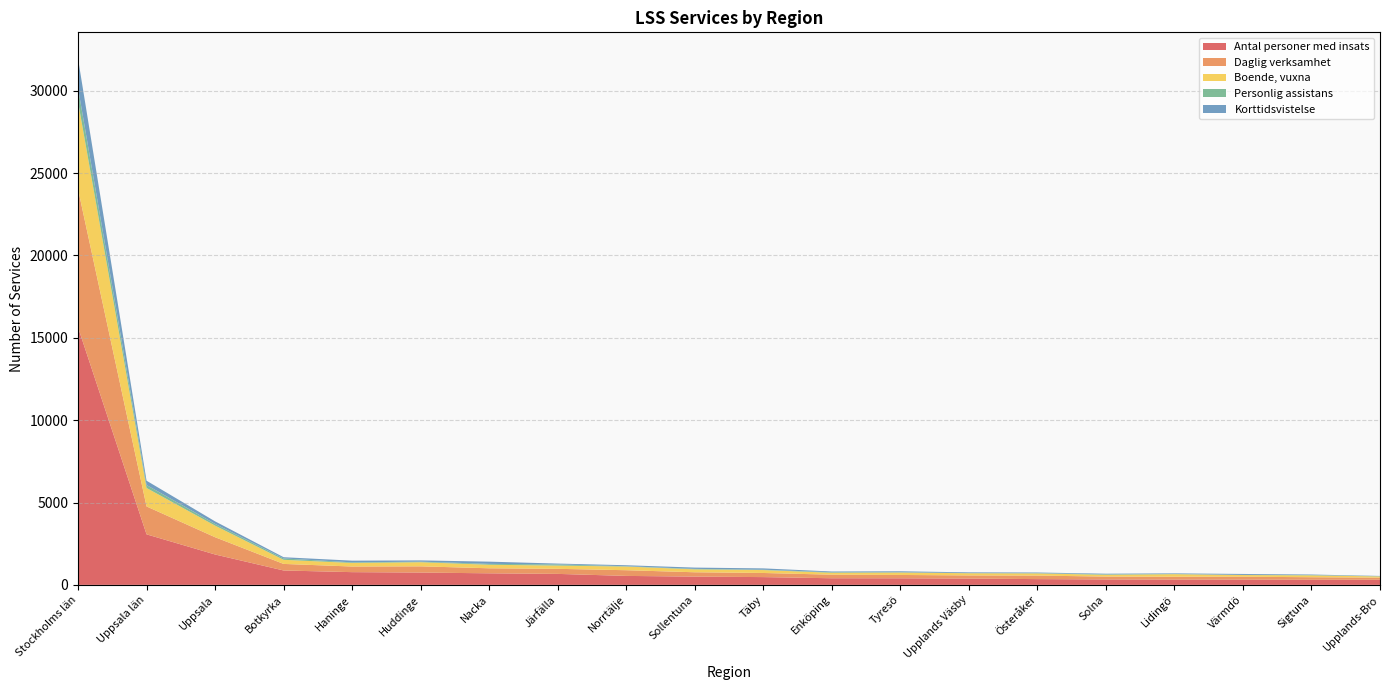

Reading left to right, what are all the values shown in this chart?

Antal personer med insats: 15636	3068	1845	874	773	748	702	667	544	502	472	402	399	383	350	329	322	319	311	312
Daglig verksamhet: 8390	1694	1048	398	341	377	305	307	346	263	250	216	203	190	214	174	171	177	153	126
Boende, vuxna: 5308	1120	703	250	216	250	214	197	223	177	177	117	148	133	133	109	157	101	114	73
Personlig assistans: 830	180	106	82	38	35	54	72	19	30	22	32	17	10	16	30	14	8	21	16
Korttidsvistelse: 1781	261	154	75	102	76	135	50	60	77	80	45	58	44	38	36	35	58	29	16